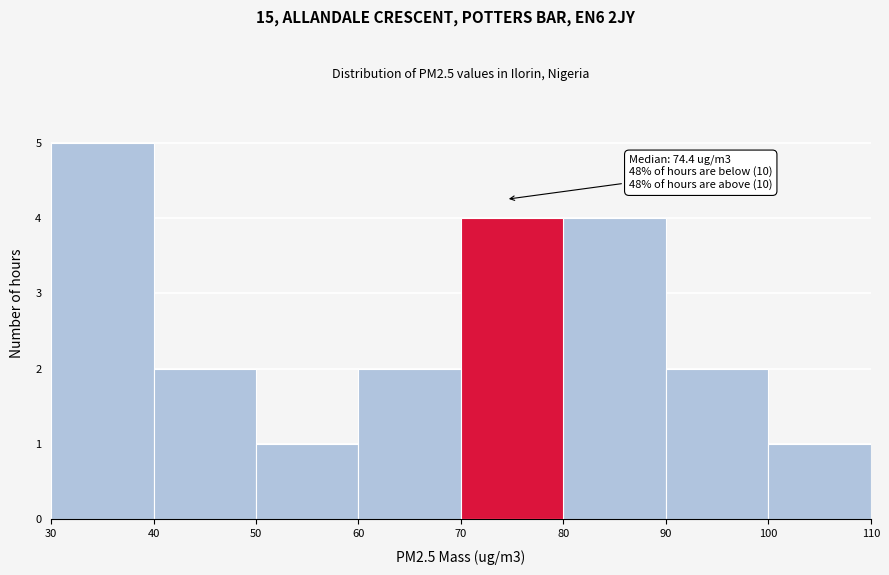

Which range on the x-axis has the tallest bar?

30 to 40